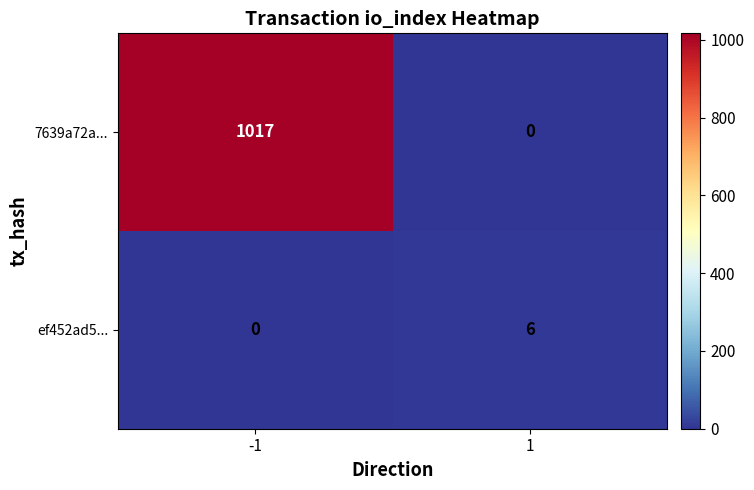

What is the total value across all series at -1?

1017